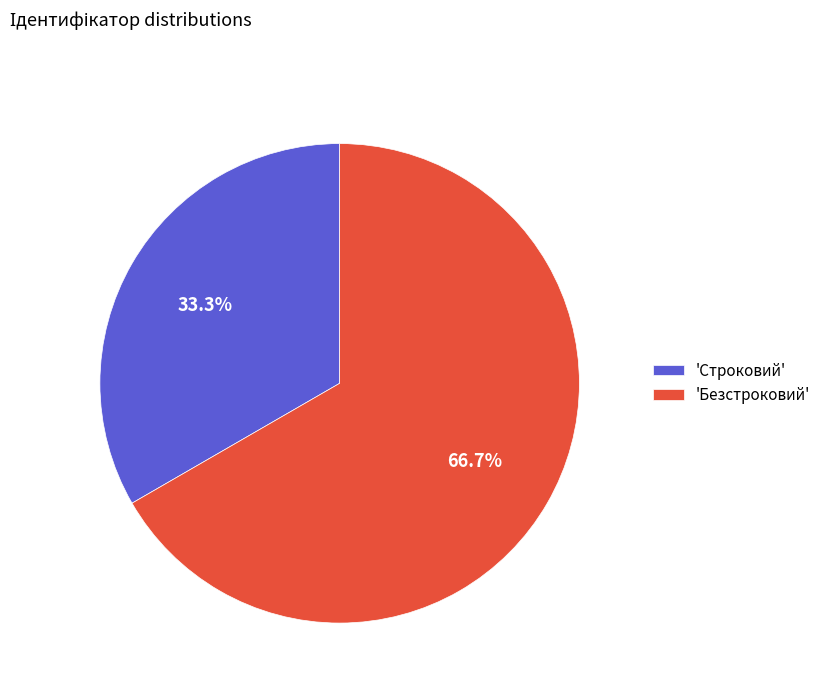

Is the sum of 'Строковий' and 'Безстроковий' greater than half?

Yes